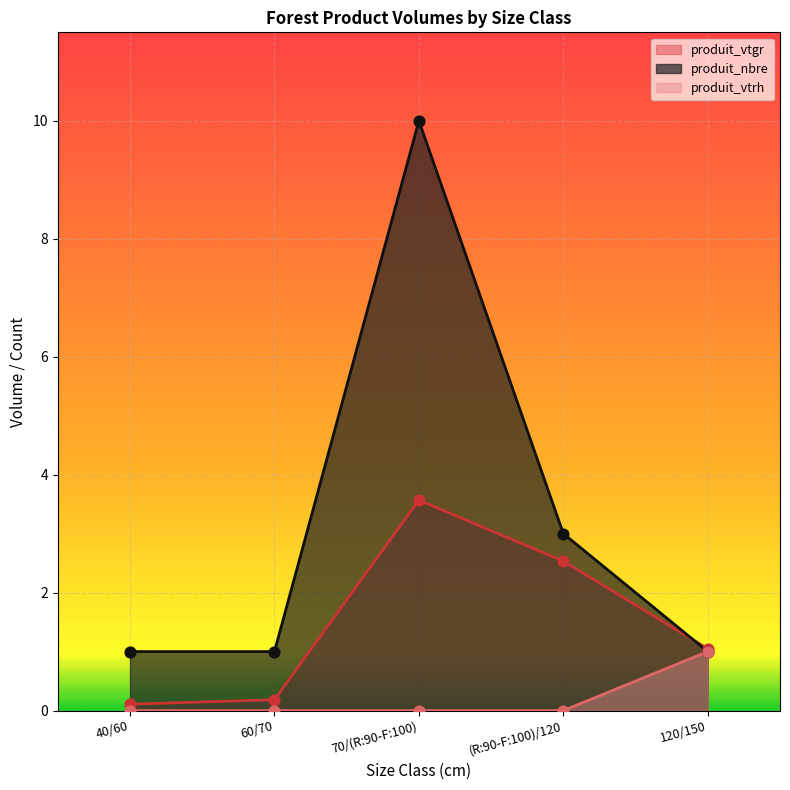

What is the total value across all series at 120/150?

3.0